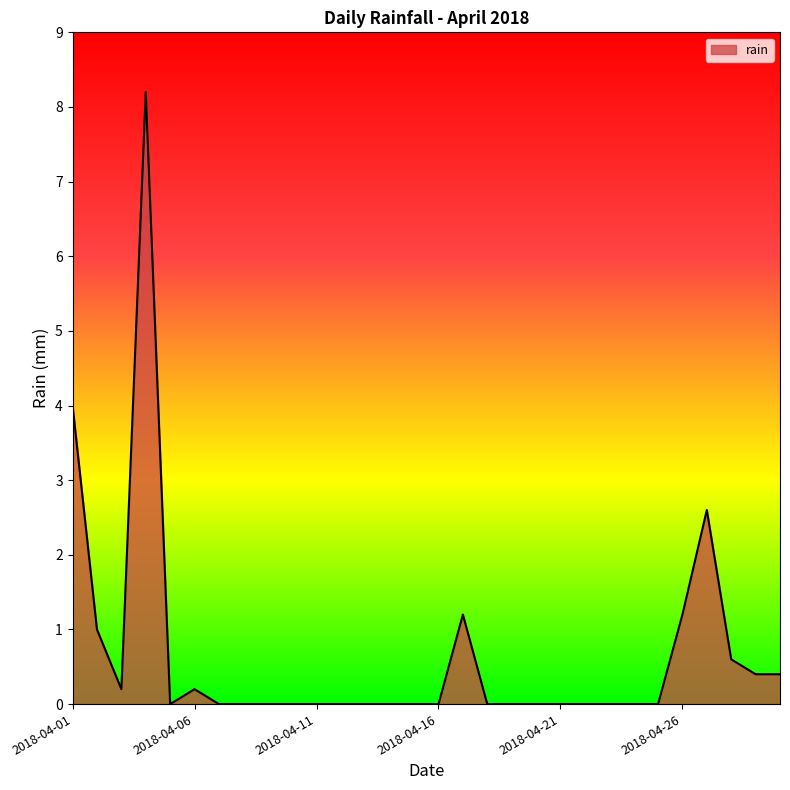

What is the maximum value shown in the chart?

8.2